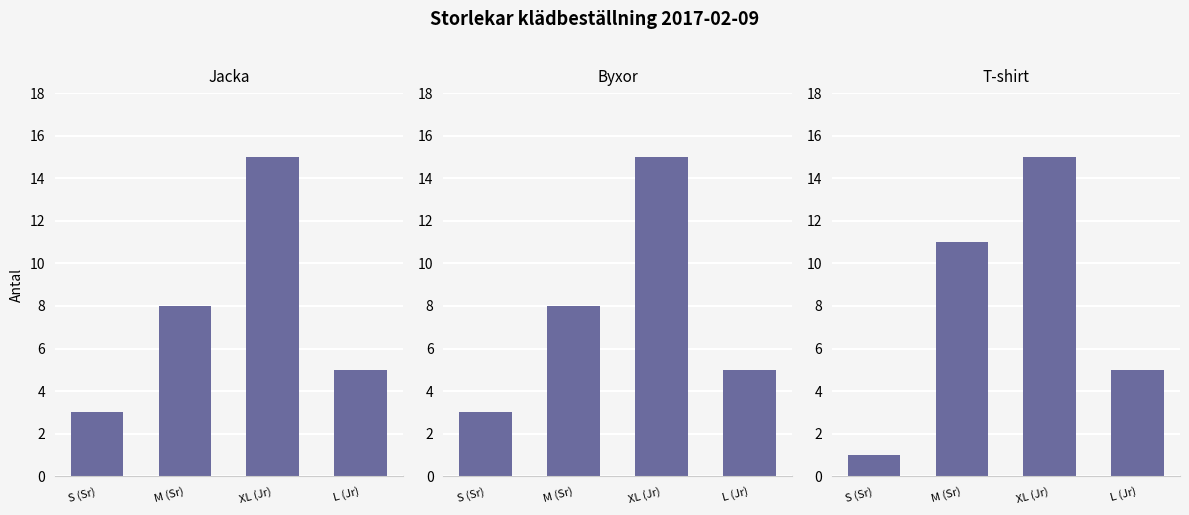

Where does the Byxor series first go above 8?

XL (Jr)